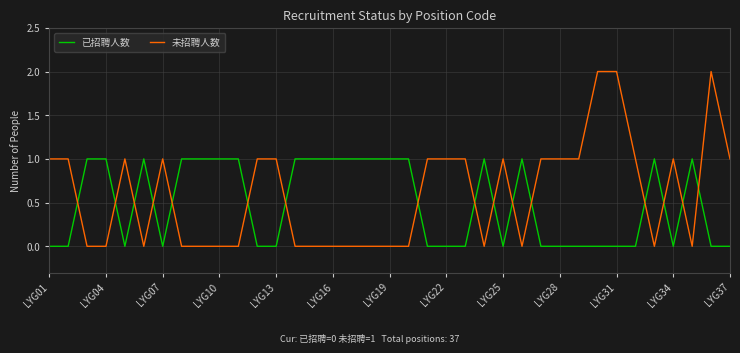

List the series in order of their peak value, highest first.

未招聘人数, 已招聘人数